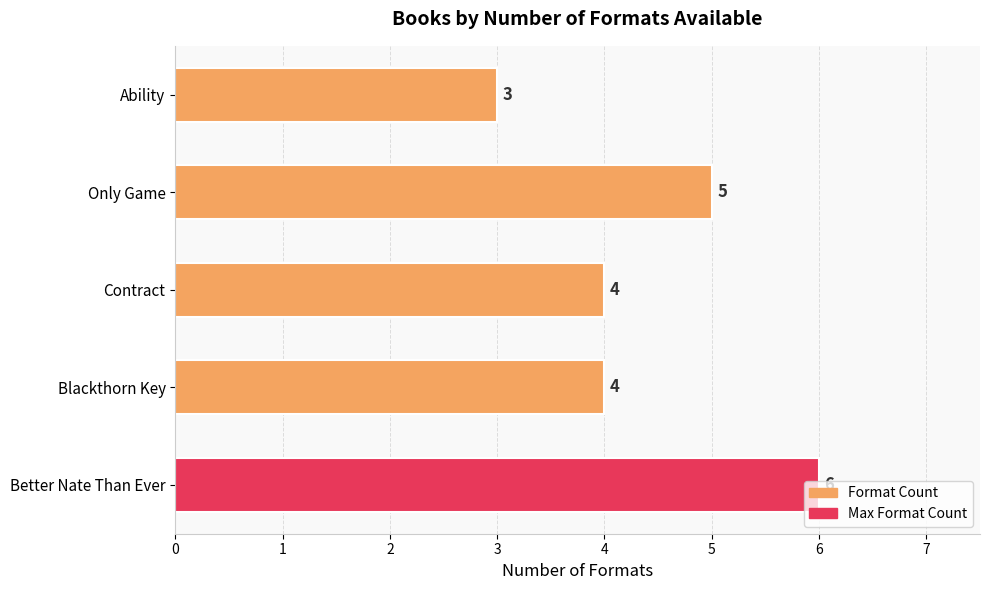

The chart shows a value of 7 at Only Game. True or false?

False